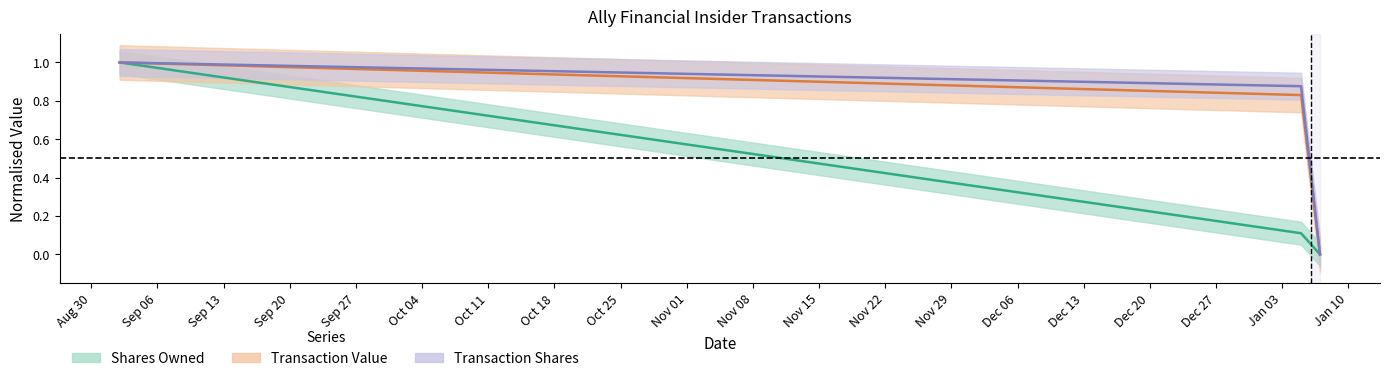

Which has a higher value, Sep 13 or Aug 30?

Aug 30